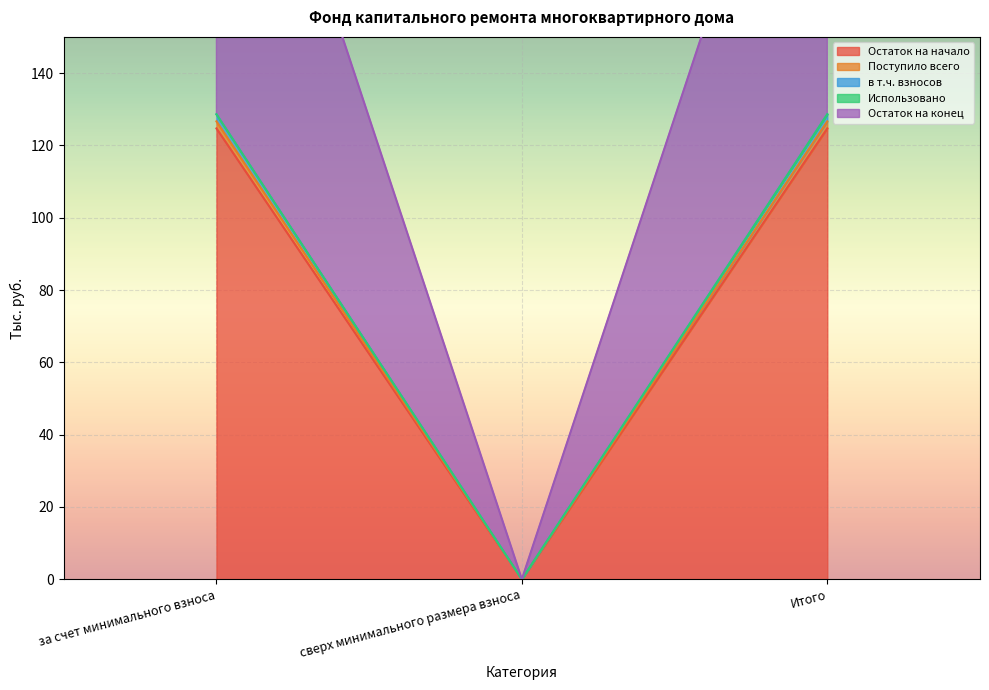

At which label does Остаток на начало reach its peak?

за счет минимального взноса